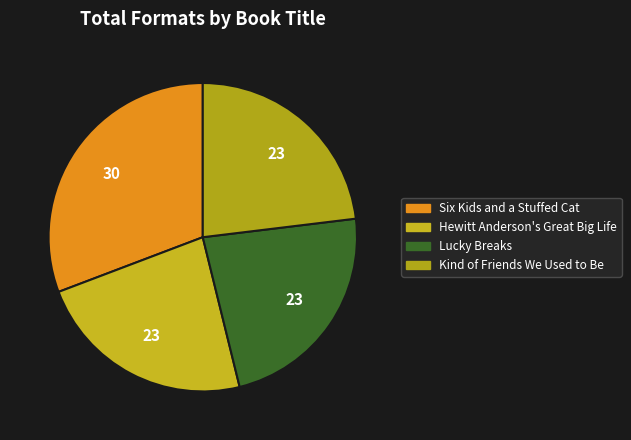

Count the number of slices in the pie.

4